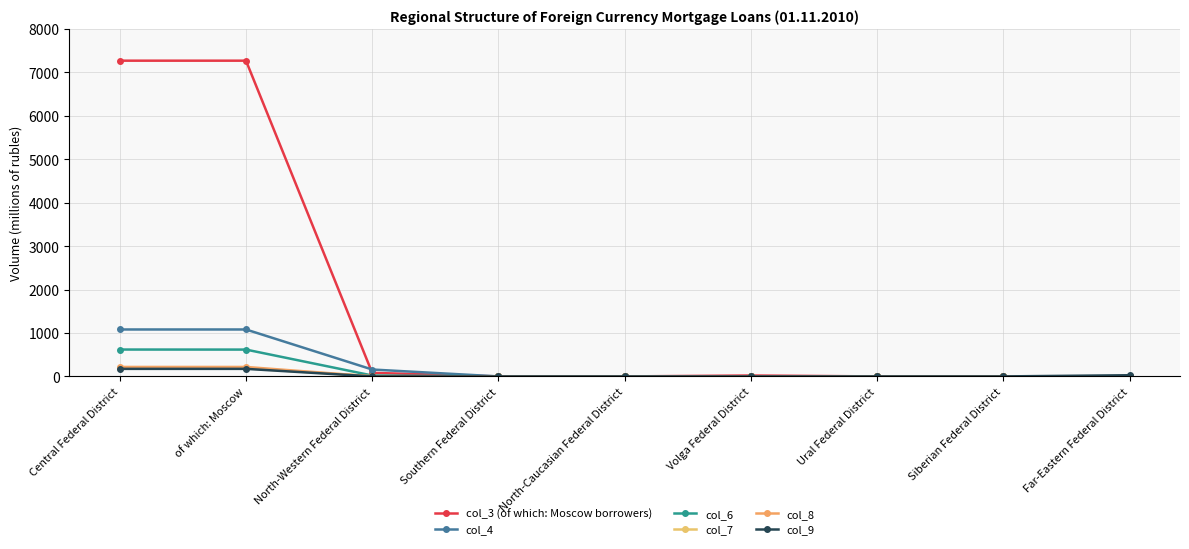

How many categories are shown in the chart?

9